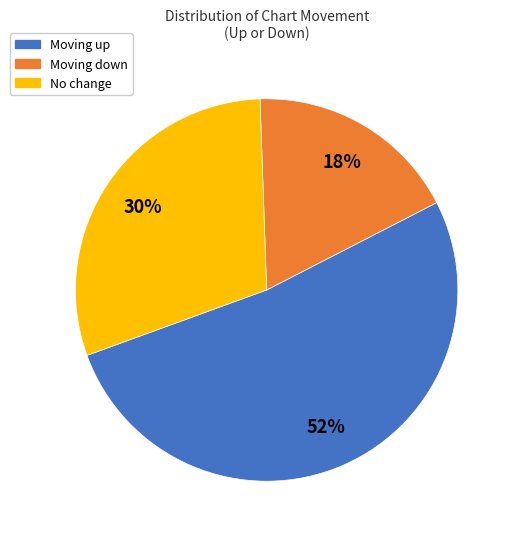

Is there a majority slice in this chart?

Yes